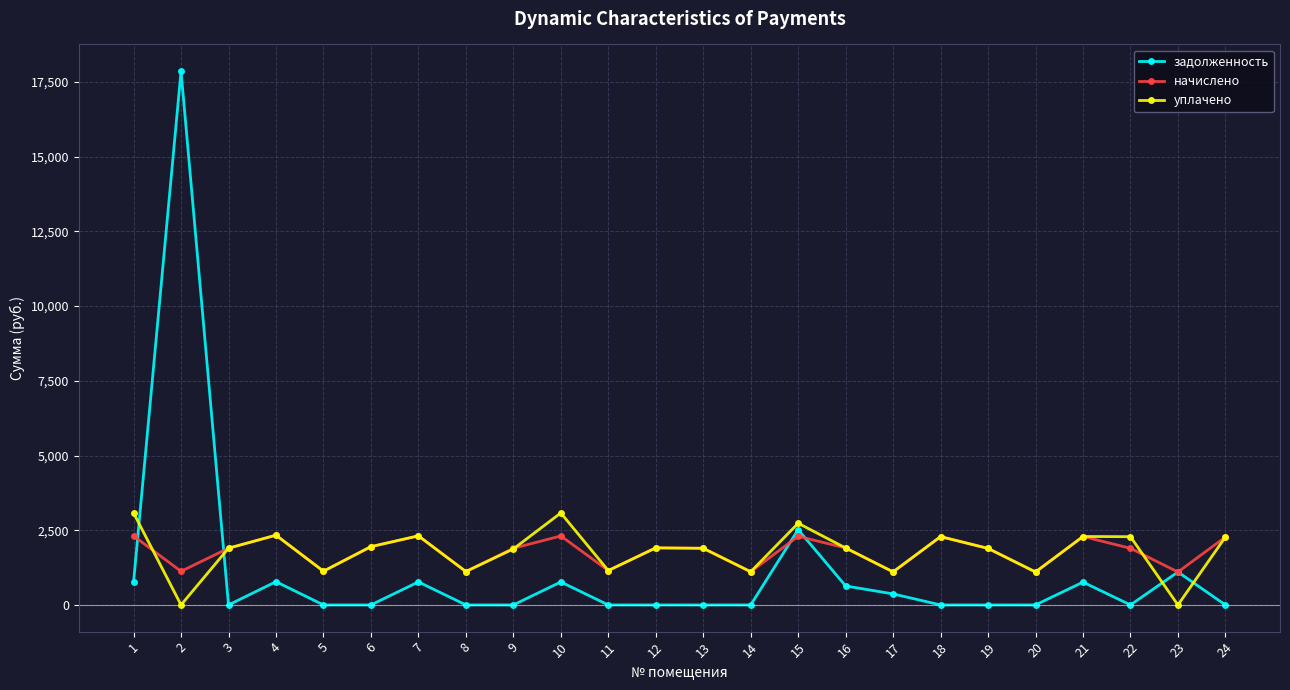

How many interior local valleys does the начислено series have?

8